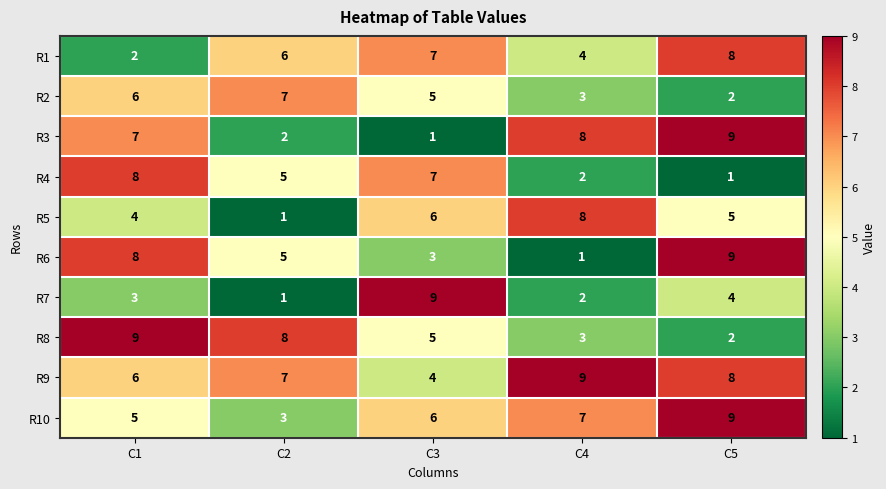

Where is R5 nearest to the value 4?

C1